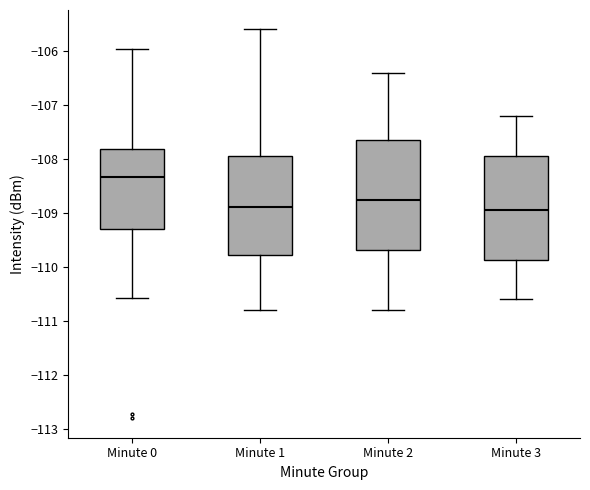

Reading left to right, read every box against the y-axis: the position of its median line, the range the box covers, and the ends of its whiskers. The values are not printed on the chart, so give them approximately, as read against the axis.

Minute 0: median -108.3, box -109.3 to -107.8, whiskers -110.6 to -106.0
Minute 1: median -108.9, box -109.8 to -107.9, whiskers -110.8 to -105.6
Minute 2: median -108.7, box -109.7 to -107.6, whiskers -110.8 to -106.4
Minute 3: median -108.9, box -109.9 to -107.9, whiskers -110.6 to -107.2